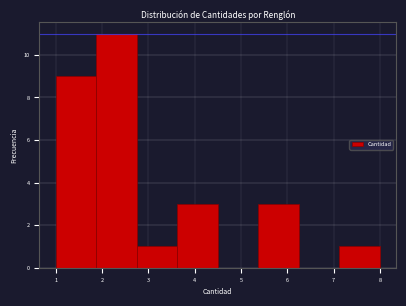

Which range on the x-axis has the tallest bar?

1.9 to 2.8